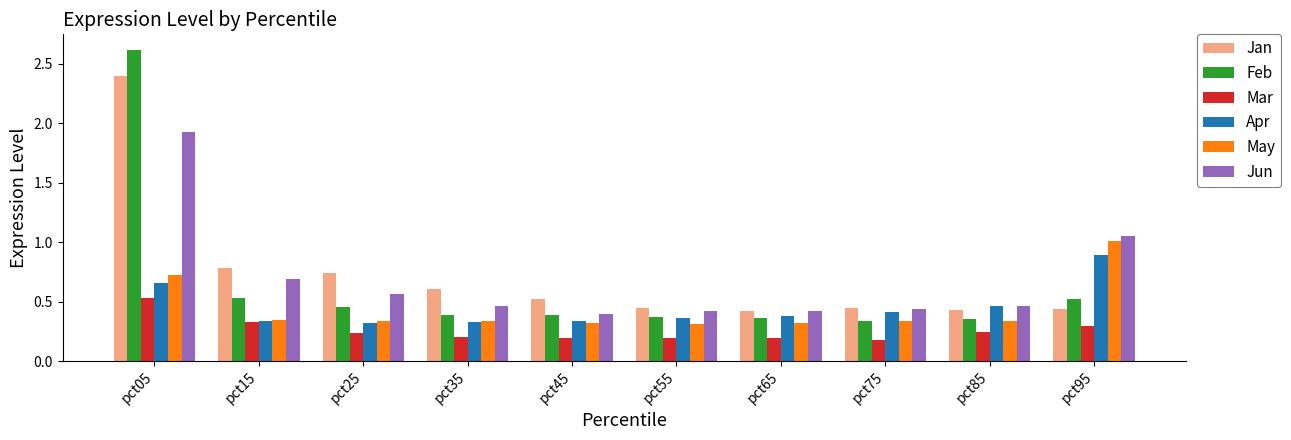

Count the number of categories in the chart.

10